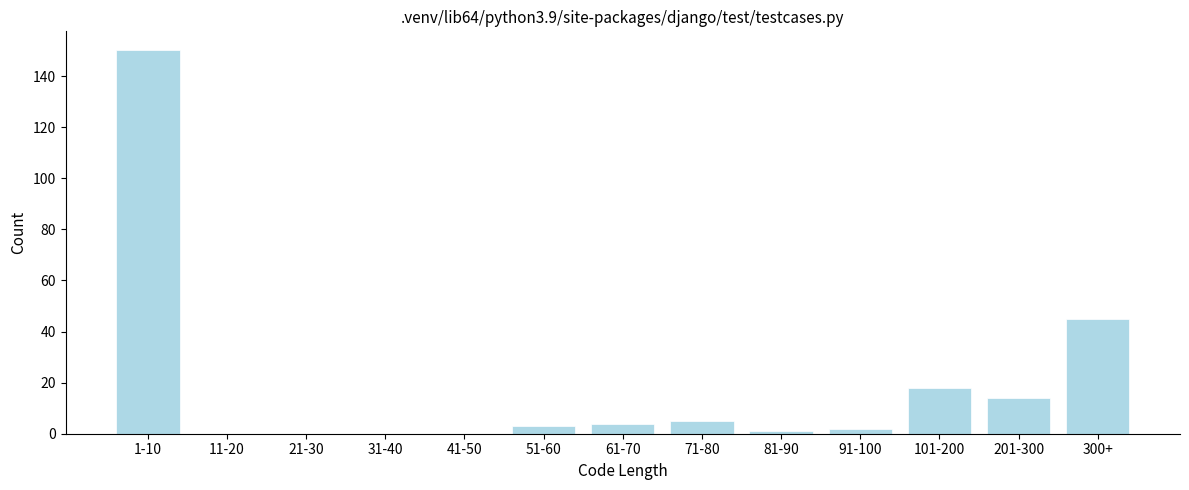

Reading right to left, what are all the values shown in this chart?

300+=45	201-300=14	101-200=18	91-100=2	81-90=1	71-80=5	61-70=4	51-60=3	41-50=0	31-40=0	21-30=0	11-20=0	1-10=150